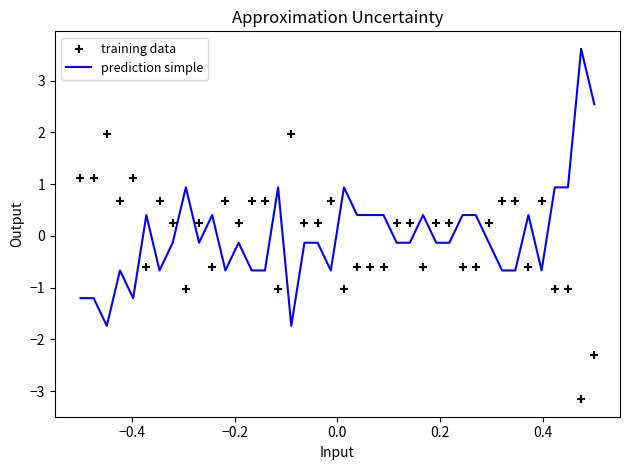

What is the minimum value for prediction simple?

-1.7